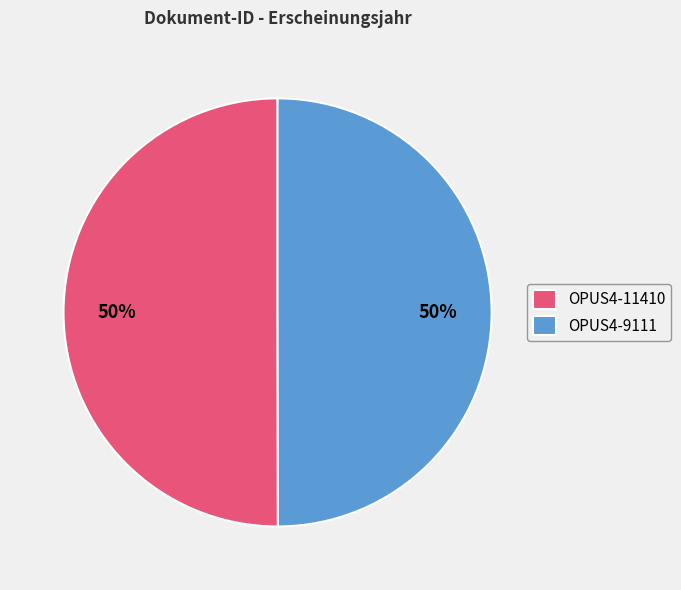

True or false: OPUS4-11410 accounts for 55% of the total.

False